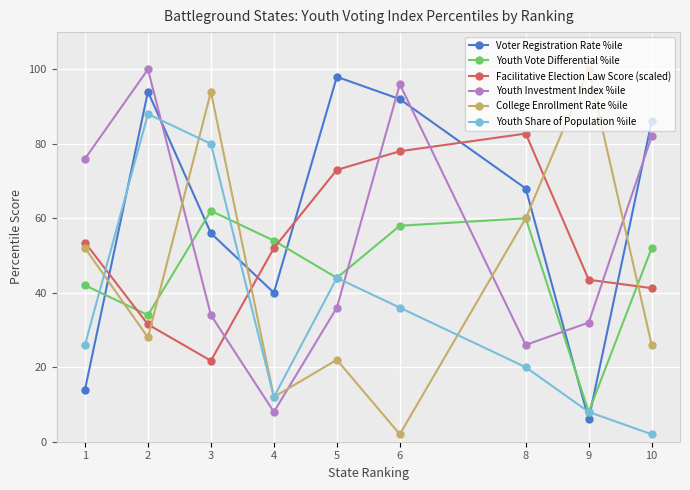

What is the total value across all series at 9?

197.5